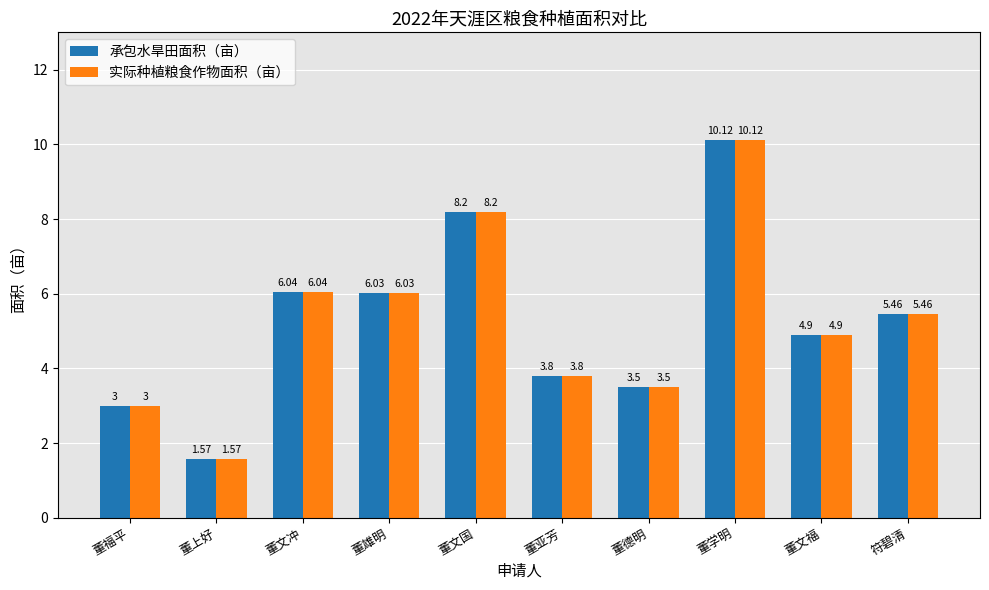

At which category is the sum across all series the highest?

董学明